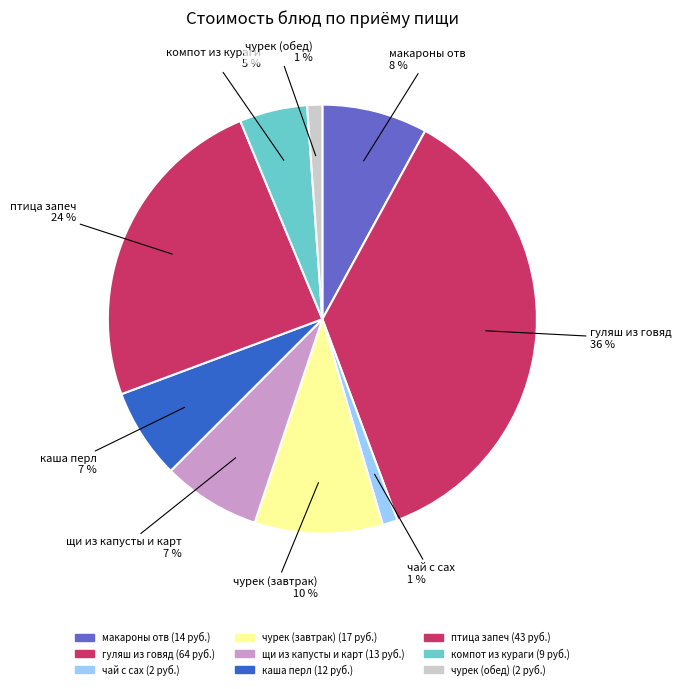

Approximately how many times larger is the value at компот из кураги compared to щи из капусты и карт?

0.7